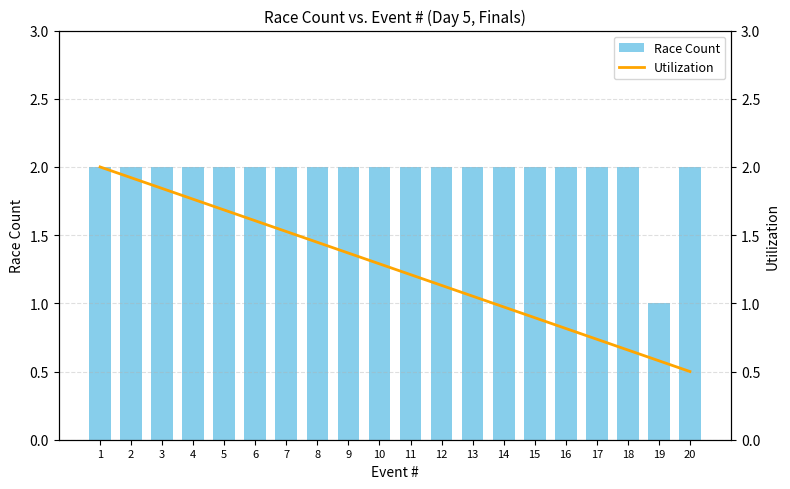

The Utilization series shows 0.2 at 18. True or false?

False